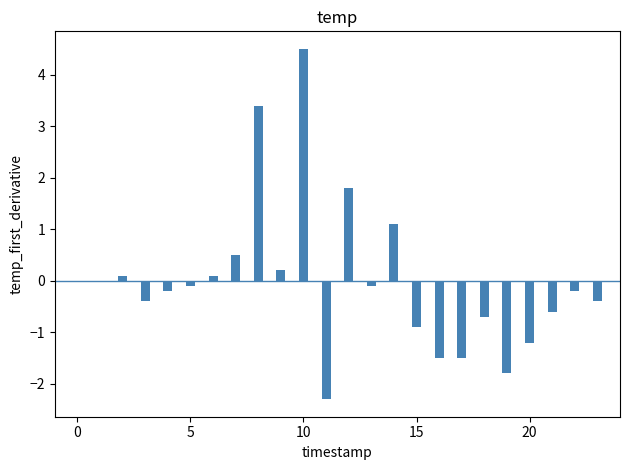

What is the maximum value shown in the chart?

4.5